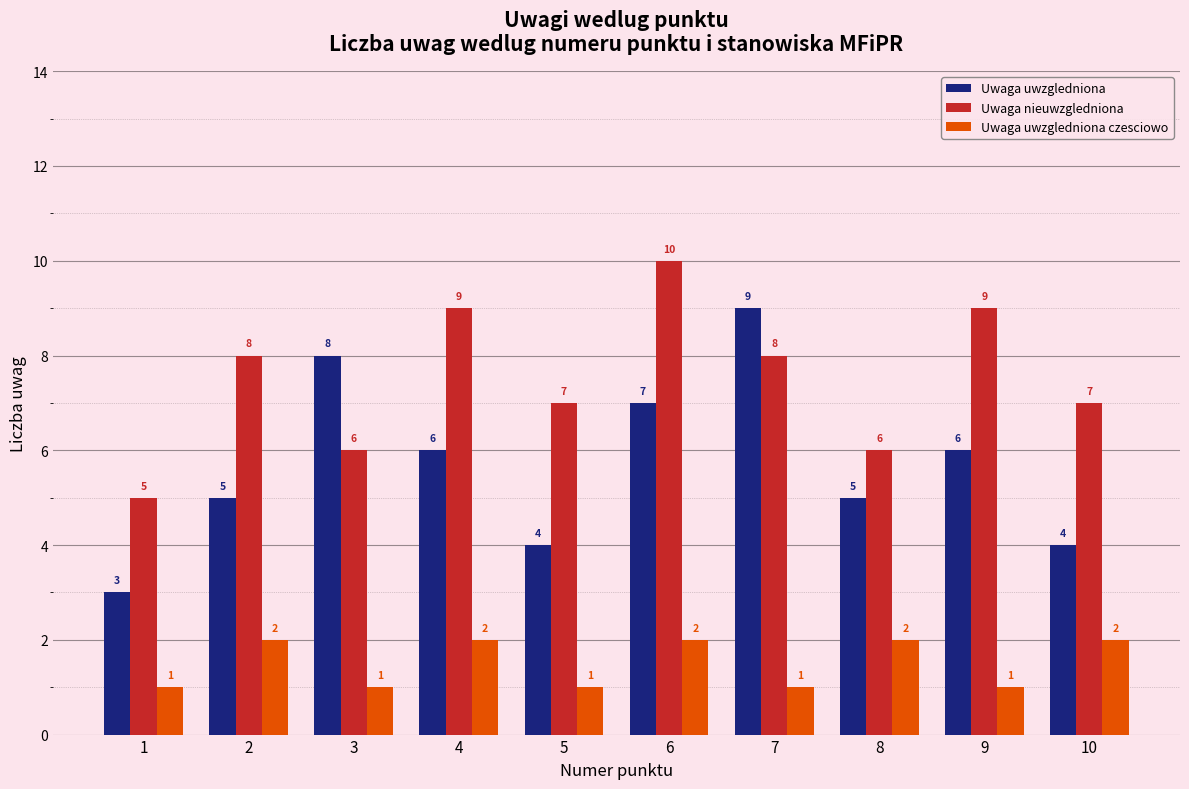

Rank the series by their maximum value, from highest to lowest.

Uwaga nieuwzgledniona, Uwaga uwzgledniona, Uwaga uwzgledniona czesciowo